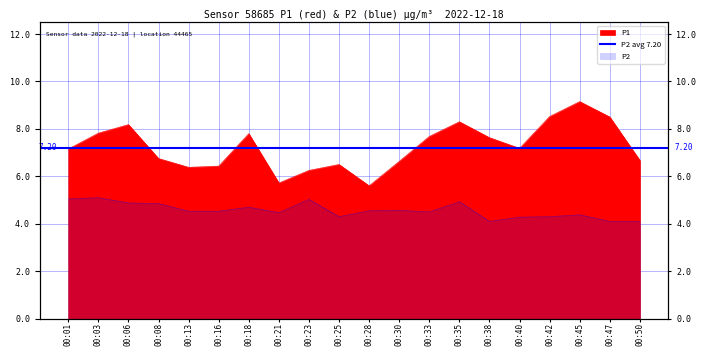

Reading left to right, extract all data points from this chart.

P1: 00:01=7.2	00:03=7.8	00:06=8.2	00:08=6.8	00:13=6.4	00:16=6.4	00:18=7.8	00:21=5.7	00:23=6.2	00:25=6.5	00:28=5.6	00:30=6.6	00:33=7.7	00:35=8.3	00:38=7.6	00:40=7.2	00:42=8.5	00:45=9.2	00:47=8.5	00:50=6.7
P2: 00:01=5.0	00:03=5.1	00:06=4.9	00:08=4.8	00:13=4.5	00:16=4.5	00:18=4.7	00:21=4.5	00:23=5.0	00:25=4.3	00:28=4.5	00:30=4.6	00:33=4.5	00:35=4.9	00:38=4.1	00:40=4.3	00:42=4.3	00:45=4.4	00:47=4.1	00:50=4.1